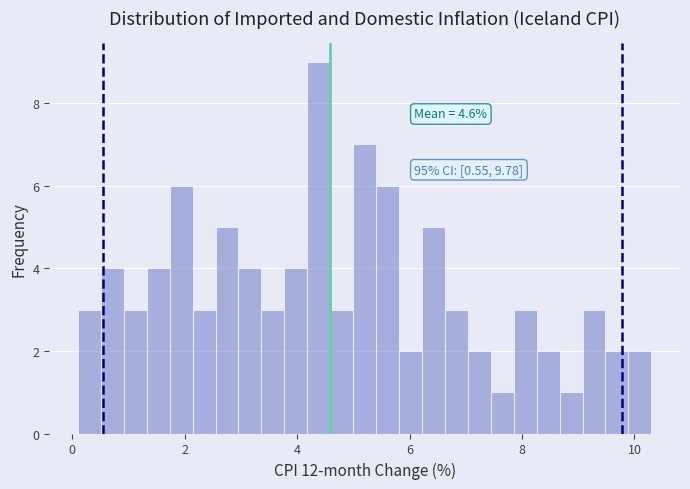

Read against the x-axis, roughly where is the centre of the tallest bar?

4.4